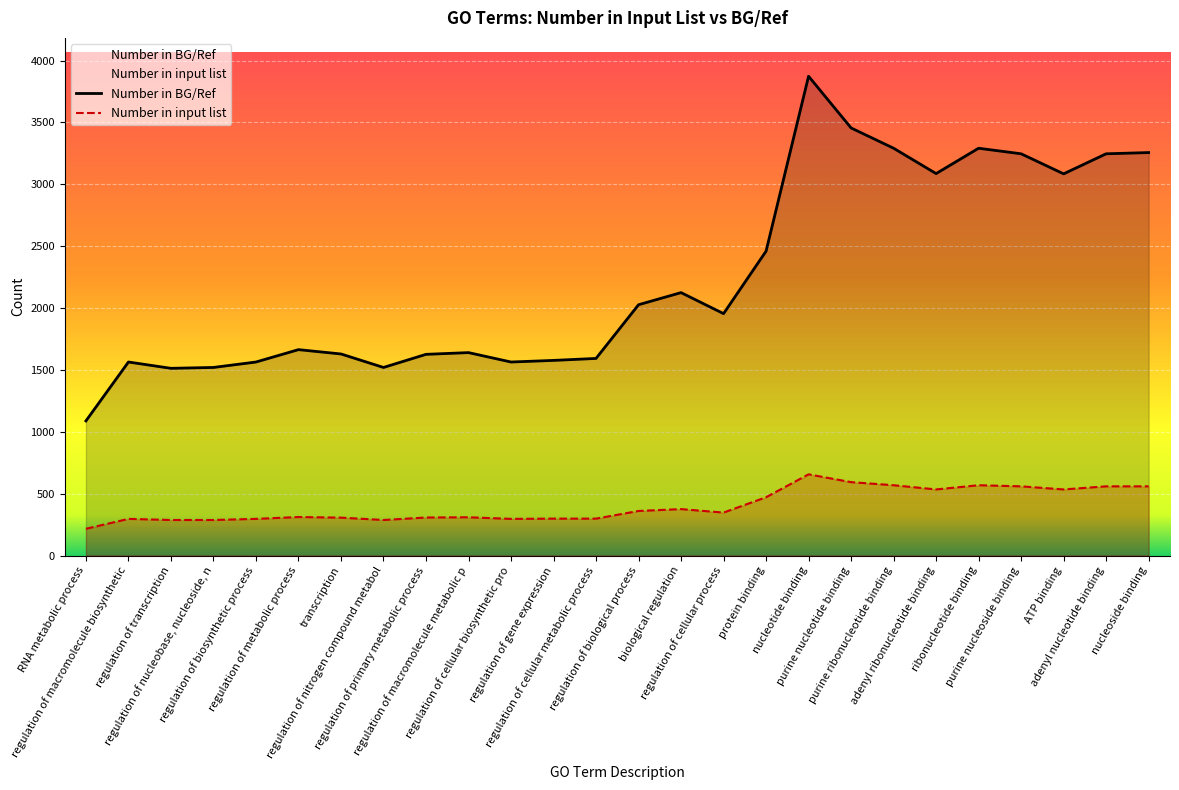

The value of Number in input list at regulation of cellular biosynthetic pro is 296. True or false?

True